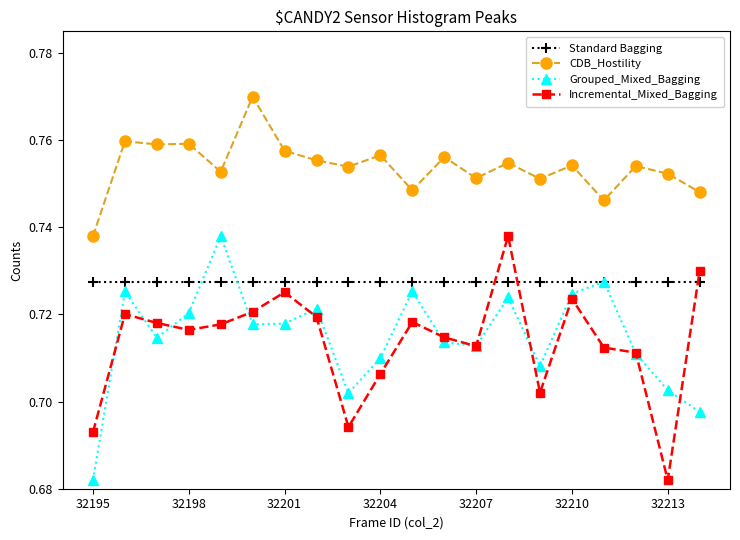

Count the CDB_Hostility values in the range 0 to 1.

20